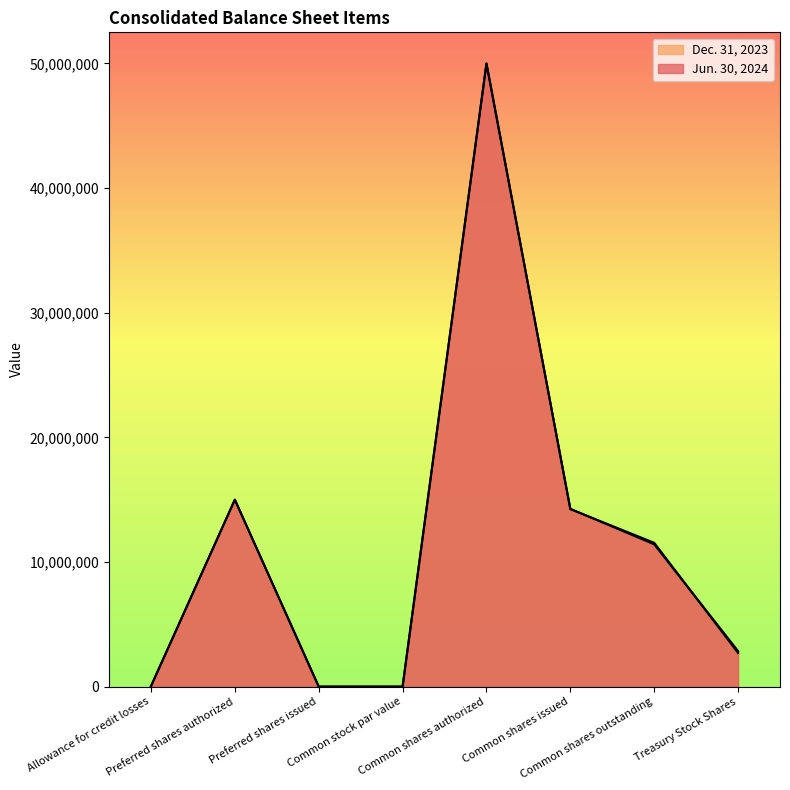

Where do Dec. 31, 2023 and Jun. 30, 2024 first cross each other?

Common shares issued and Common shares outstanding